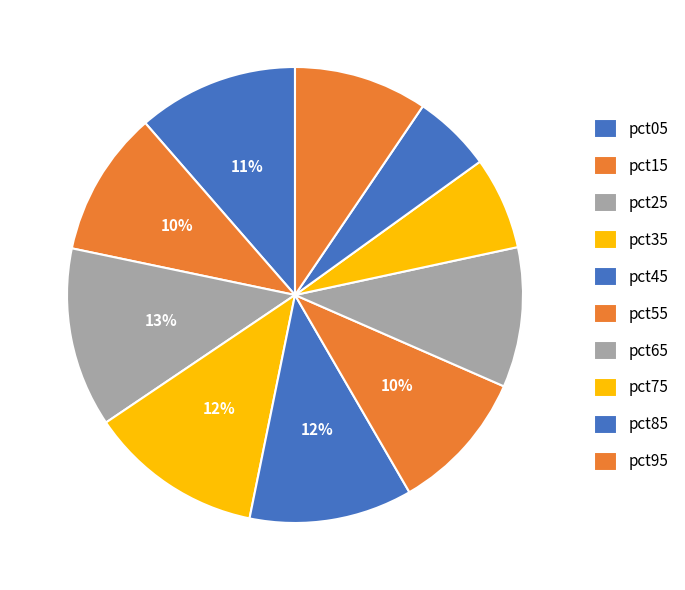

Rank the categories by value from lowest to highest.

pct85, pct75, pct95, pct65, pct55, pct15, pct05, pct45, pct35, pct25